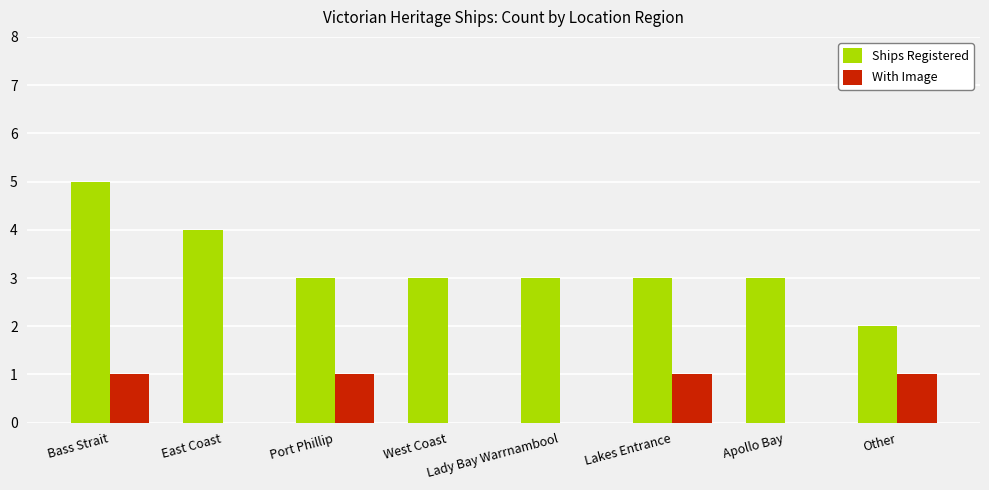

True or false: With Image has a value of 1 at Lakes Entrance.

True